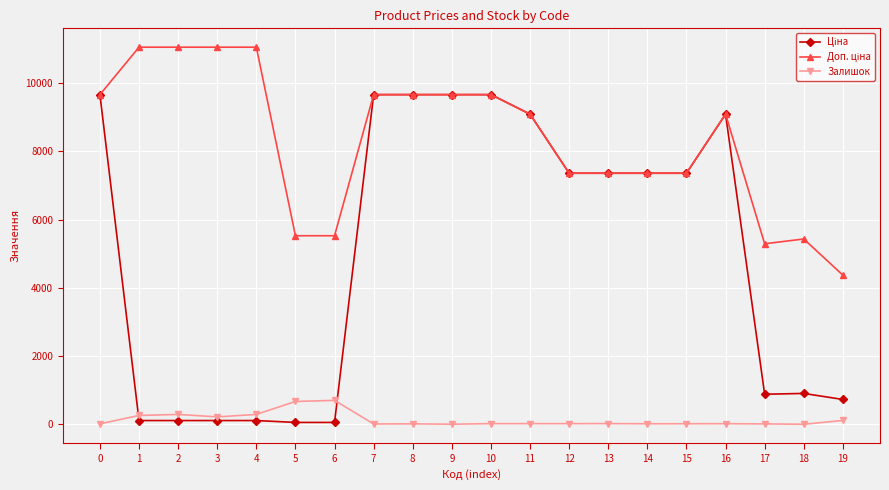

What is the greatest value displayed?

11055.0